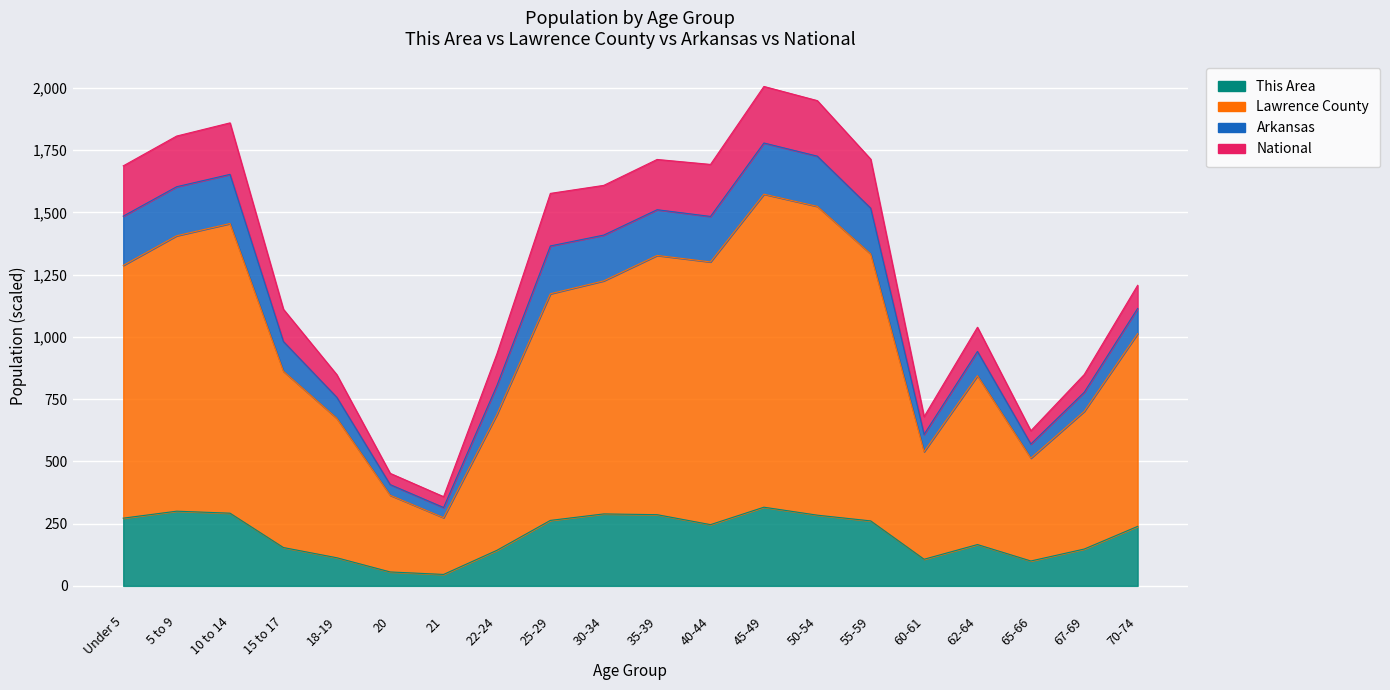

True or false: This Area has a value of 272.0 at Under 5.

True